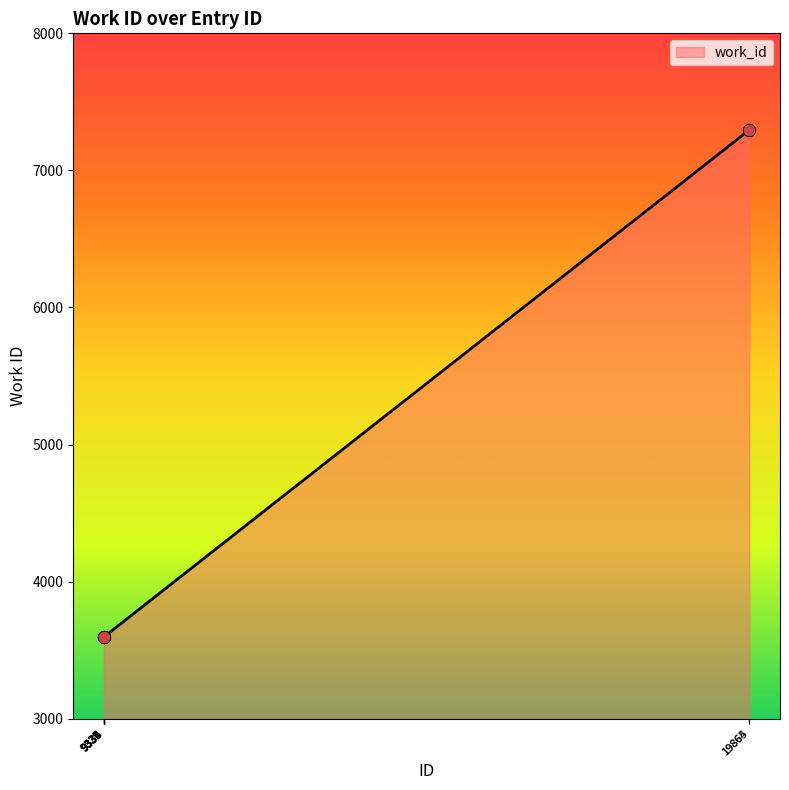

Approximately how many times larger is the value at 9329 compared to 9332?

1.0